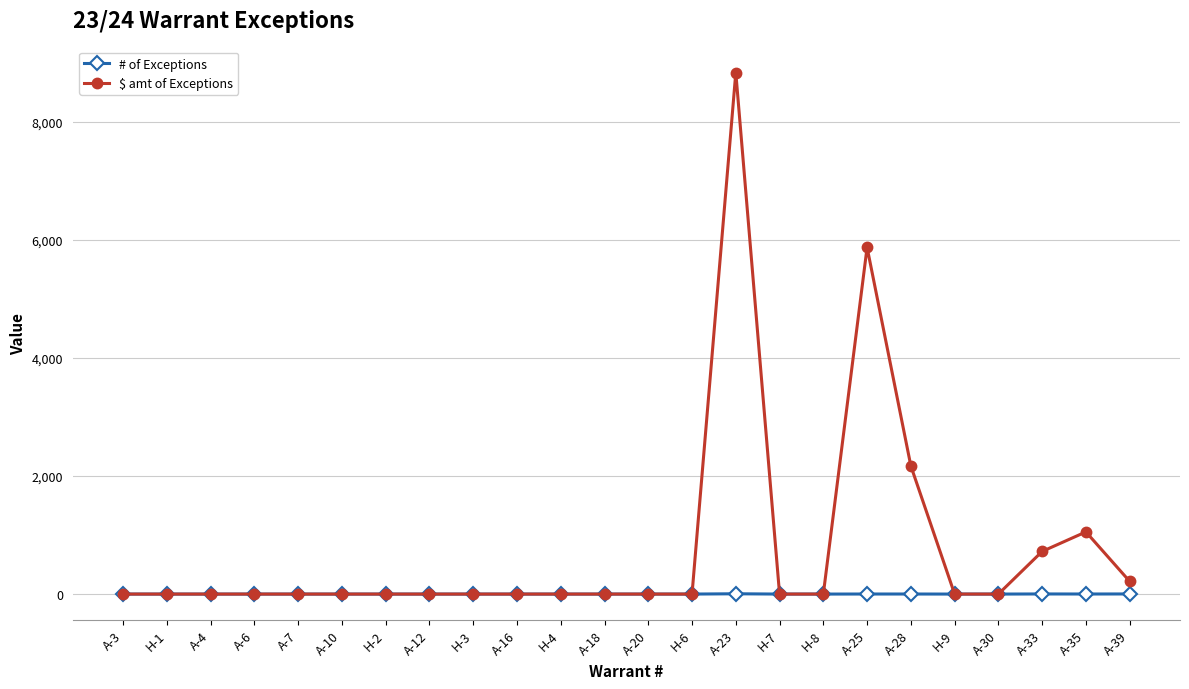

True or false: $ amt of Exceptions has more than 0 points higher than both neighbors.

True